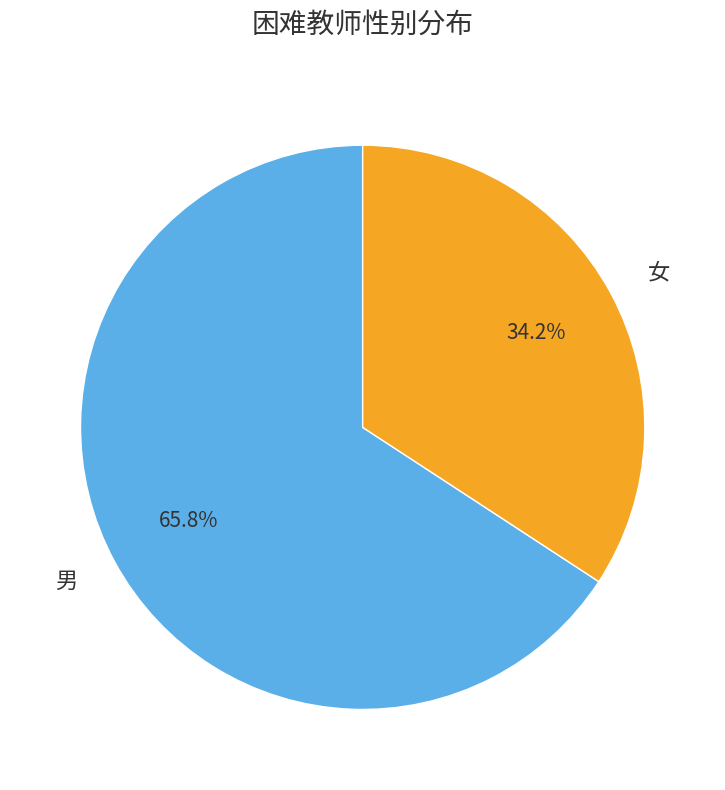

What percentage is the 男 slice, to the nearest percent?

66%